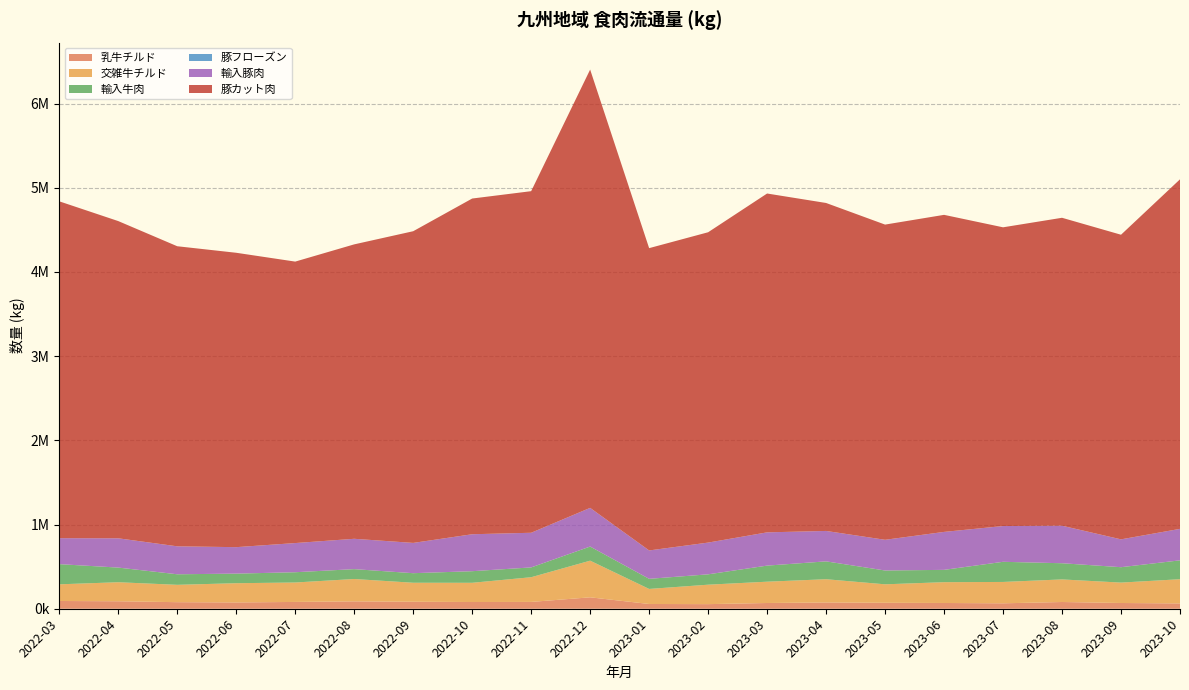

Reading left to right, extract all data points from this chart.

乳牛チルド: 92118	88727	77963	74840	80834	87564	83115	79832	81043	135553	56528	54680	68180	74546	70821	68339	64499	80021	68227	63150
交雑牛チルド: 197882	226151	206085	228408	230806	265578	225567	228343	293324	435371	178703	230963	253099	276073	219294	247144	253714	268238	242350	287560
輸入牛肉: 239609	173862	125249	113795	121891	117211	113520	137724	116381	167694	119982	122954	190929	211983	164061	146241	239221	192128	182805	224111
豚フローズン: 0	0	0	0	0	0	0	0	0	0	0	0	0	0	0	0	0	0	0	0
輸入豚肉: 308640	347884	332106	314384	346553	360429	359692	438941	411582	459465	337208	377094	395017	361376	364750	450864	424817	445784	330763	373846
豚カット肉: 4000530	3767529	3563978	3496354	3342916	3496863	3701860	3987211	4057107	5205543	3590405	3685782	4024466	3895272	3743604	3765663	3548009	3657280	3617932	4151536